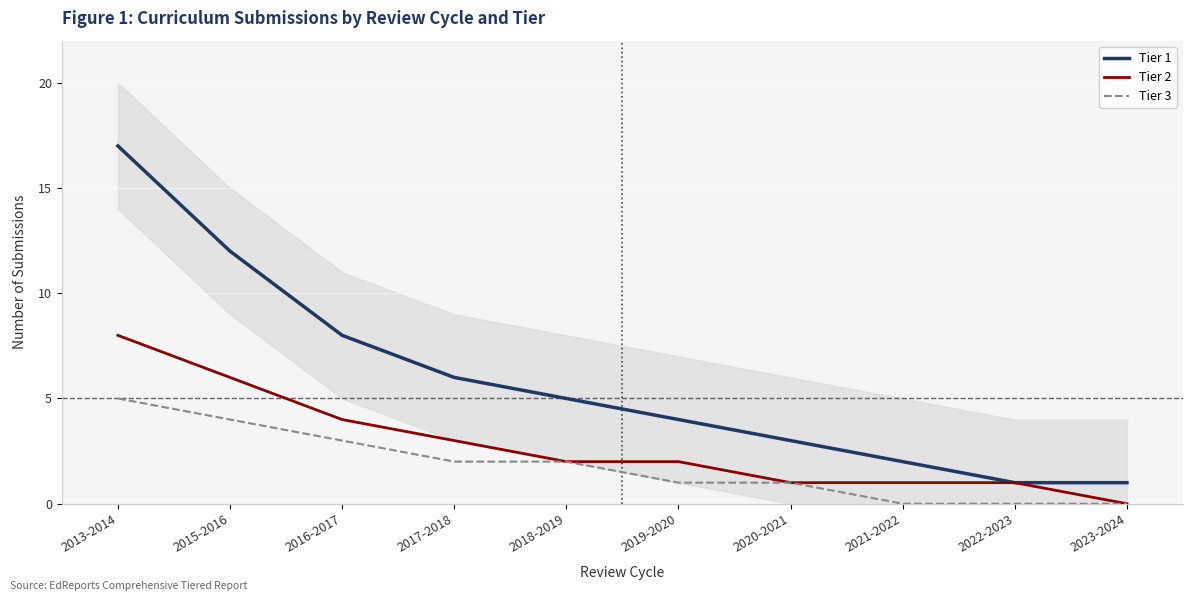

List the labels in order of Tier 1 value, largest first.

2013-2014, 2015-2016, 2016-2017, 2017-2018, 2018-2019, 2019-2020, 2020-2021, 2021-2022, 2022-2023, 2023-2024